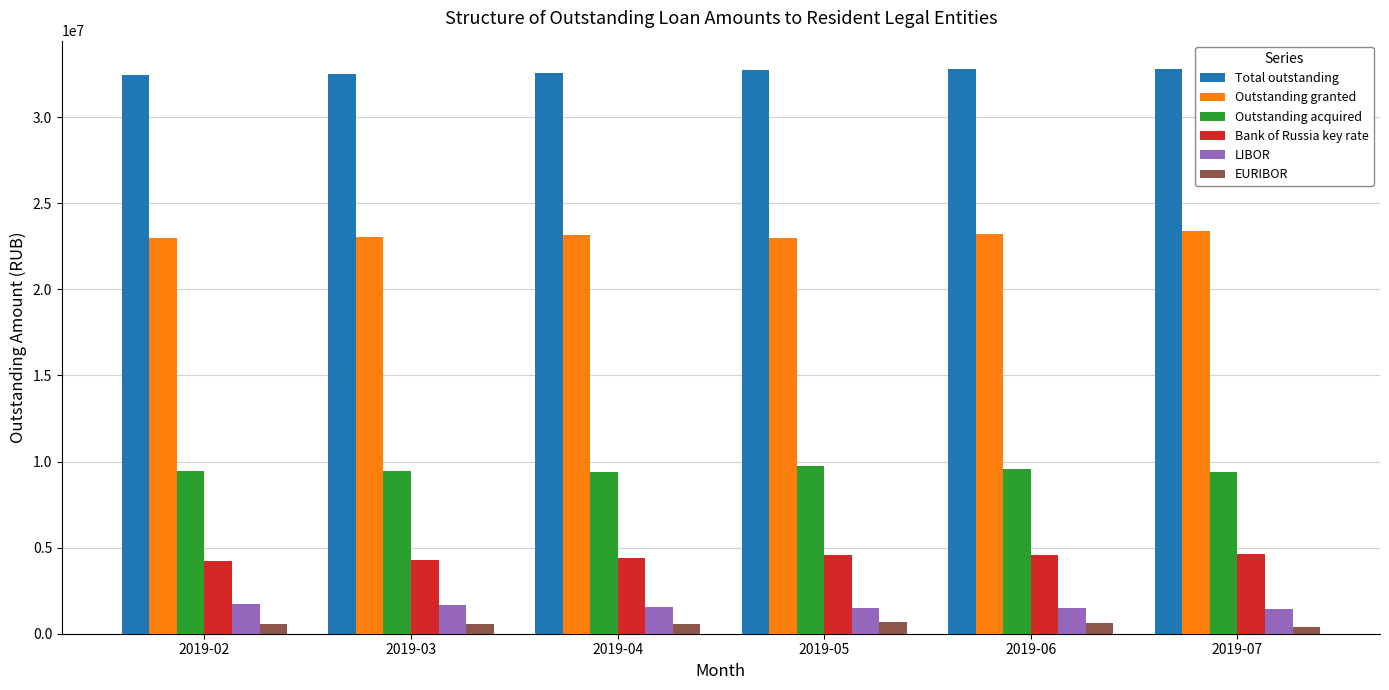

What is the sum of the EURIBOR values at 2019-03 and 2019-07?

940499.6